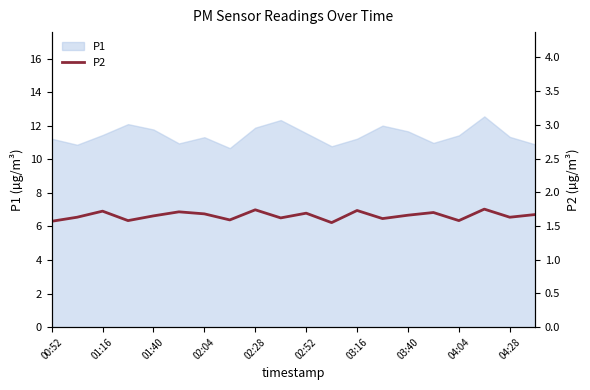

What is the minimum value for P1?

10.7